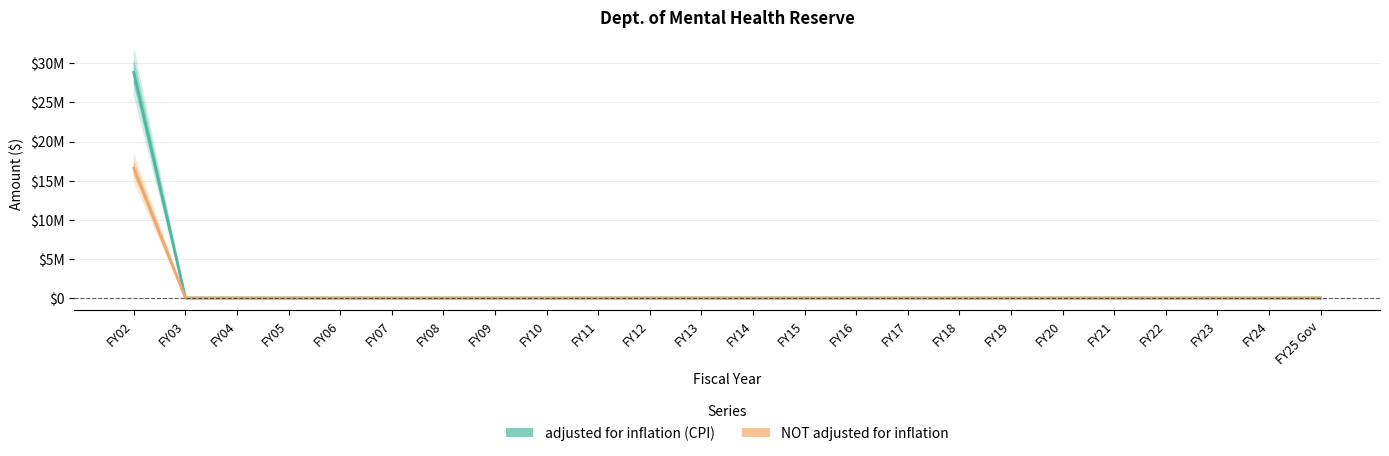

Which category has the lowest value in the adjusted for inflation (CPI) series?

FY03